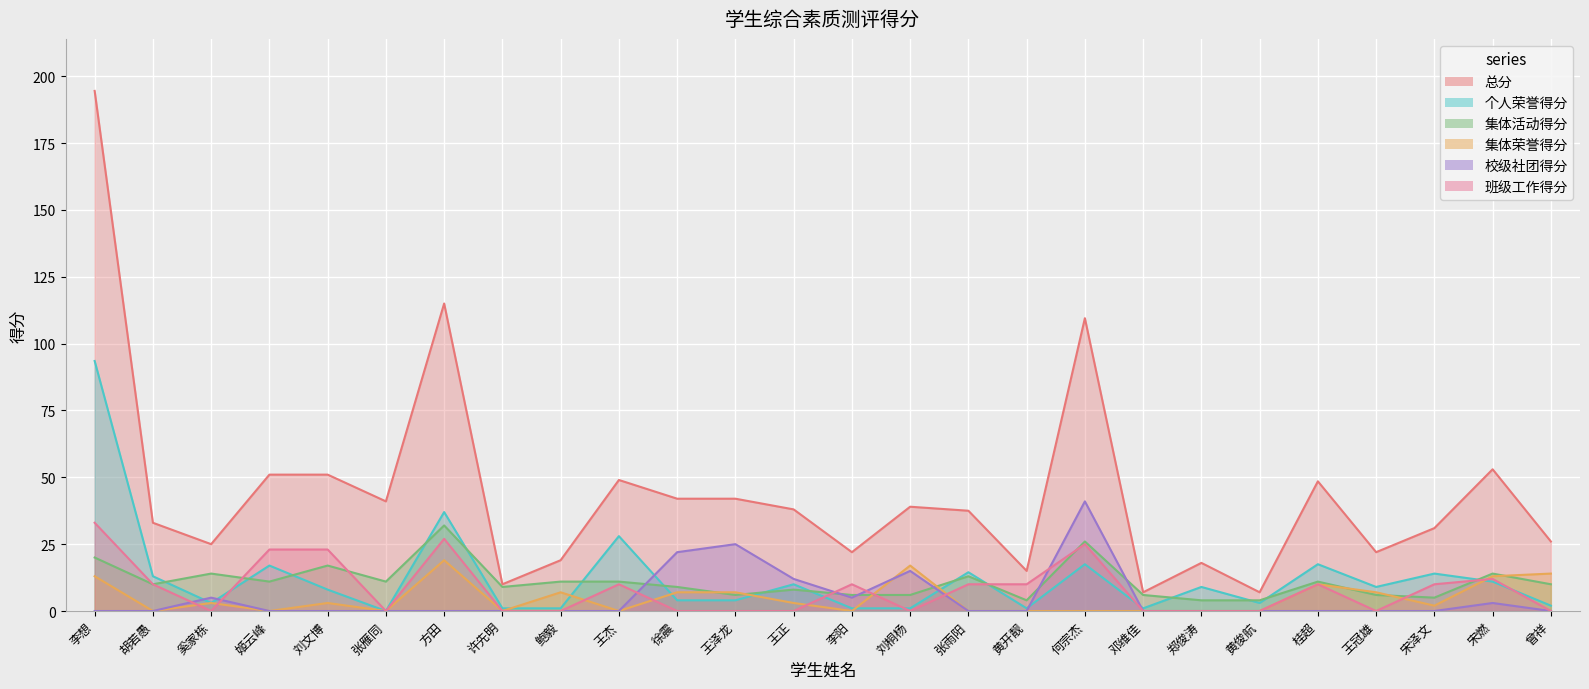

What is the maximum value shown in the chart?

194.5